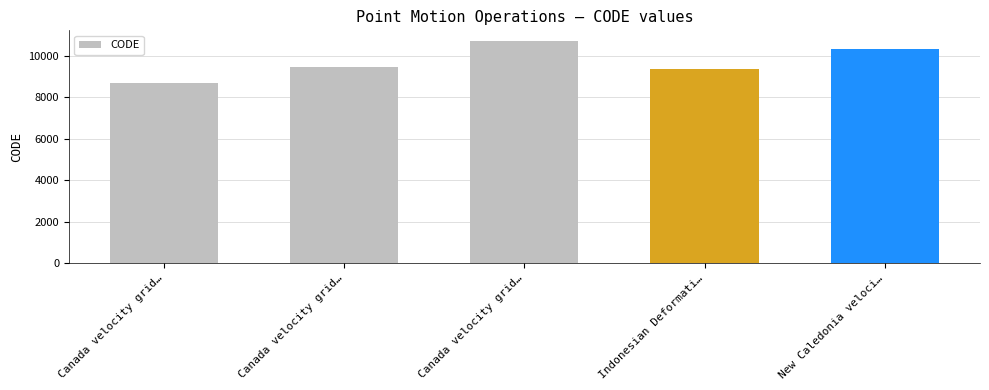

What is the sum of all values?

48564